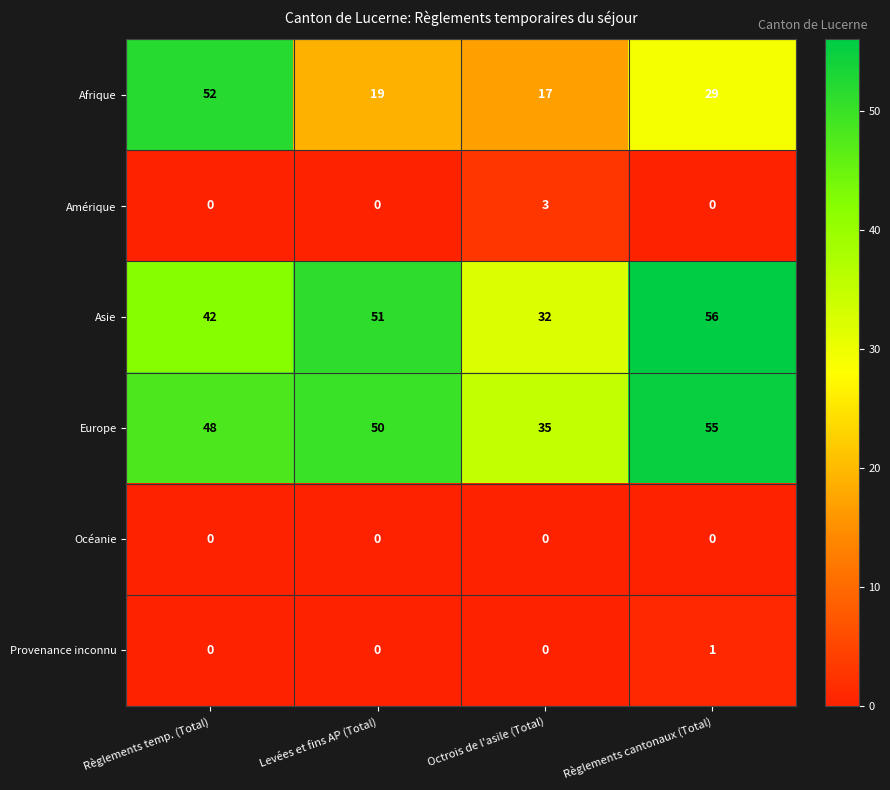

Which series has the largest range (max minus min)?

Afrique